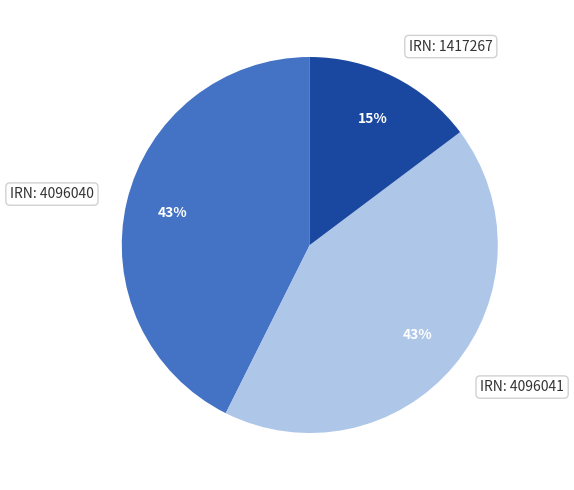

To the nearest percent, what is the difference between the largest and smallest slice percentages?

28%